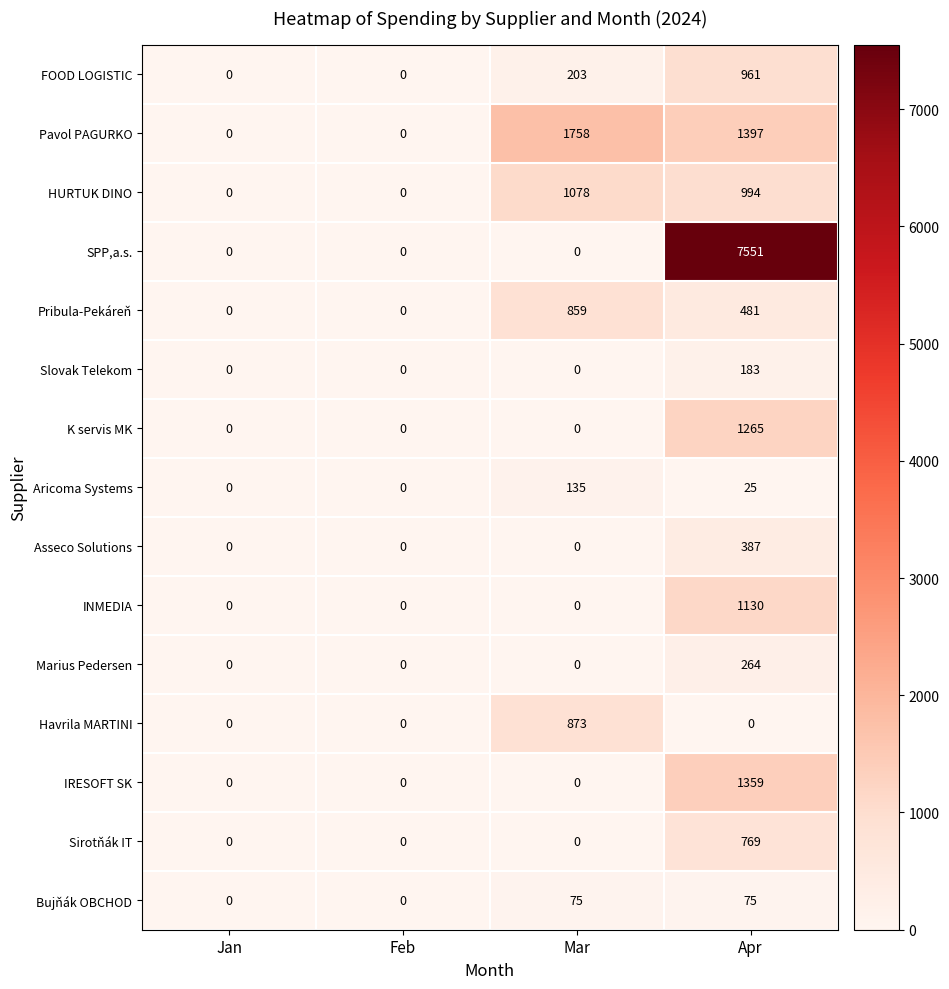

Is it true that INMEDIA equals 536 at Jan?

False